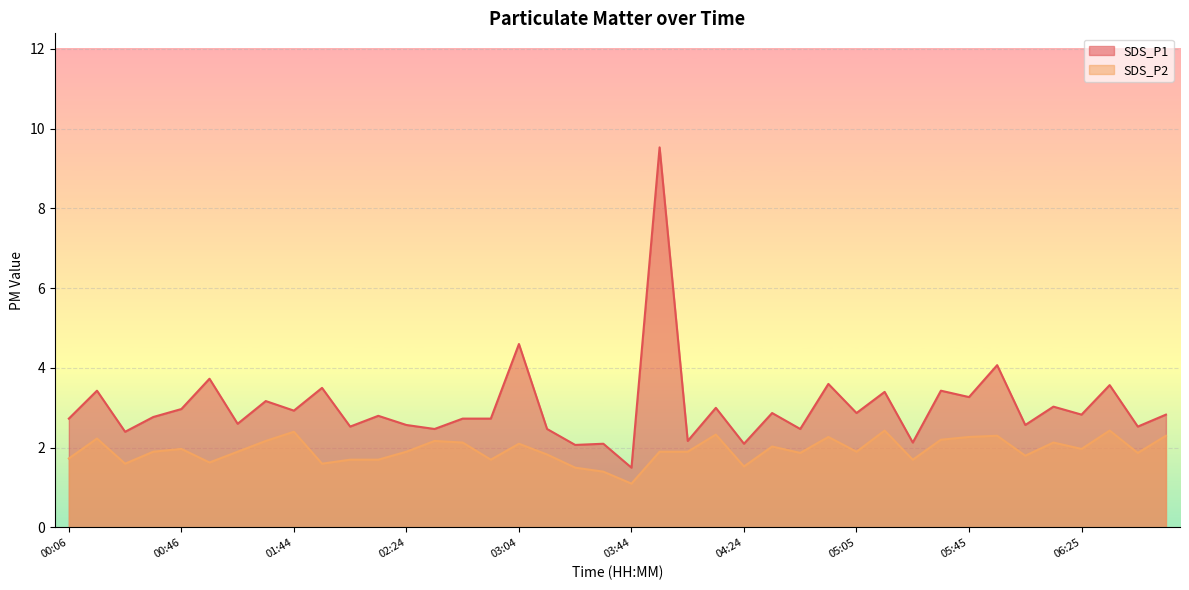

Reading left to right, list all the values displayed in this chart.

SDS_P1: 00:06=2.7	00:16=3.4	00:26=2.4	00:36=2.8	00:46=3.0	00:56=3.7	01:06=2.6	01:16=3.2	01:44=2.9	01:54=3.5	02:04=2.5	02:14=2.8	02:24=2.6	02:34=2.5	02:44=2.7	02:54=2.7	03:04=4.6	03:14=2.5	03:24=2.1	03:34=2.1	03:44=1.5	03:54=9.5	04:04=2.2	04:14=3.0	04:24=2.1	04:34=2.9	04:45=2.5	04:55=3.6	05:05=2.9	05:15=3.4	05:25=2.1	05:35=3.4	05:45=3.3	05:55=4.1	06:05=2.6	06:15=3.0	06:25=2.8	06:35=3.6	06:45=2.5	06:55=2.8
SDS_P2: 00:06=1.7	00:16=2.2	00:26=1.6	00:36=1.9	00:46=2.0	00:56=1.6	01:06=1.9	01:16=2.2	01:44=2.4	01:54=1.6	02:04=1.7	02:14=1.7	02:24=1.9	02:34=2.2	02:44=2.1	02:54=1.7	03:04=2.1	03:14=1.8	03:24=1.5	03:34=1.4	03:44=1.1	03:54=1.9	04:04=1.9	04:14=2.3	04:24=1.5	04:34=2.0	04:45=1.9	04:55=2.3	05:05=1.9	05:15=2.4	05:25=1.7	05:35=2.2	05:45=2.3	05:55=2.3	06:05=1.8	06:15=2.1	06:25=2.0	06:35=2.4	06:45=1.9	06:55=2.3